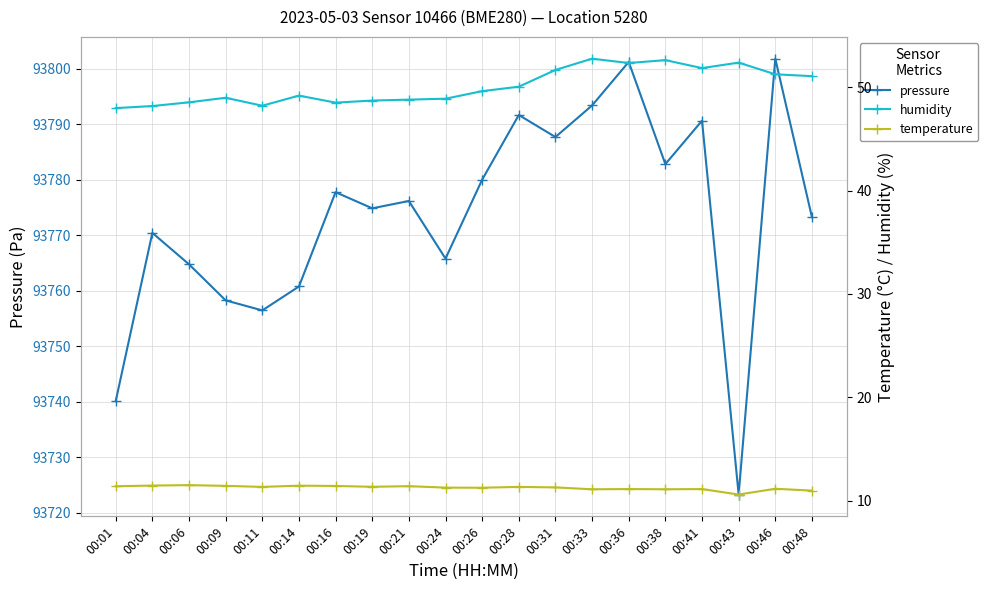

Which category has the lowest value across all series?

00:43